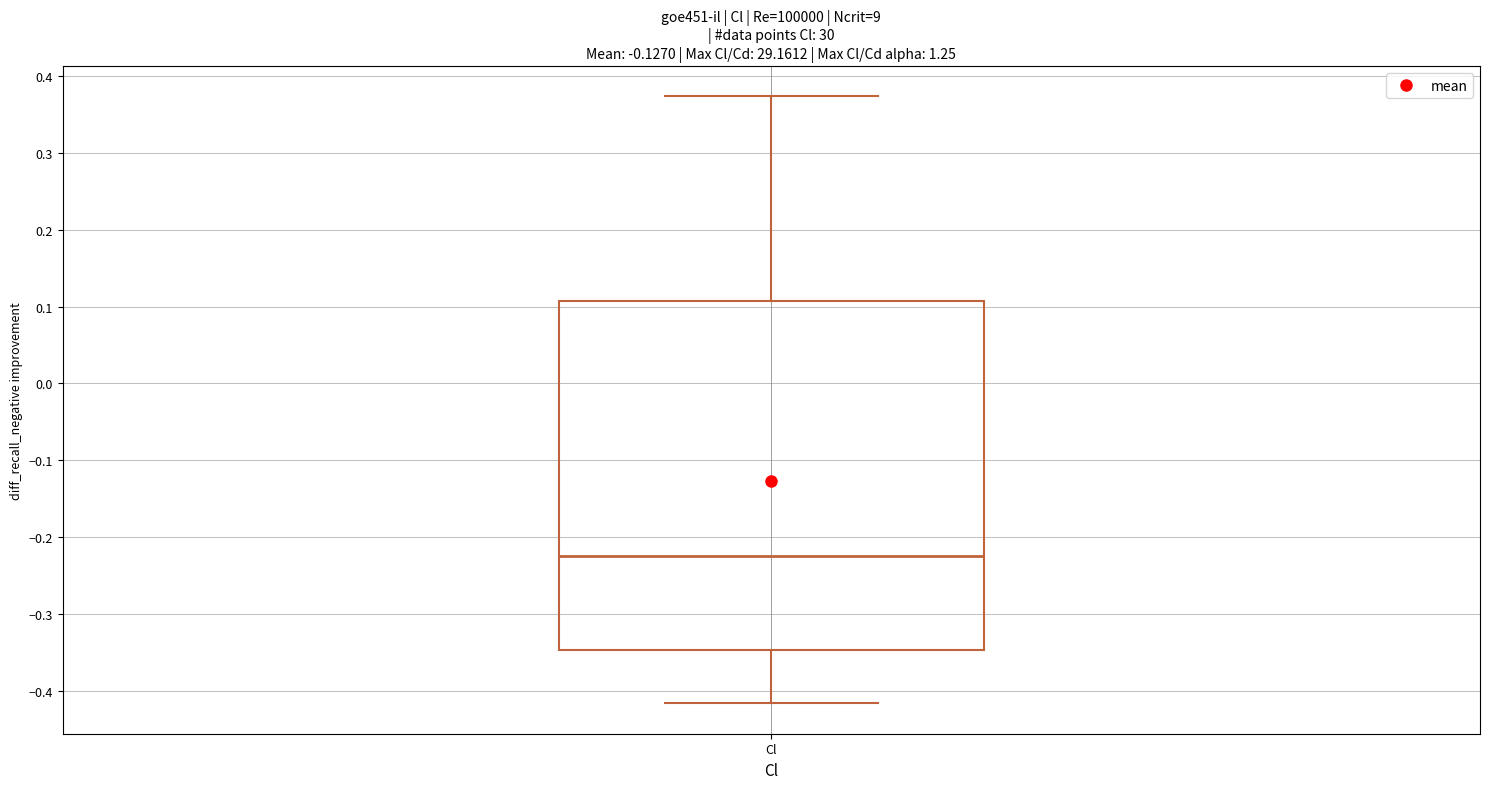

Read this box plot against the y-axis: the position of the median line, the range covered by the box, and the ends of both whiskers. The values are not printed on the chart, so give them approximately, as read against the axis.

median -0.22, box -0.35 to 0.11, whiskers -0.42 to 0.37